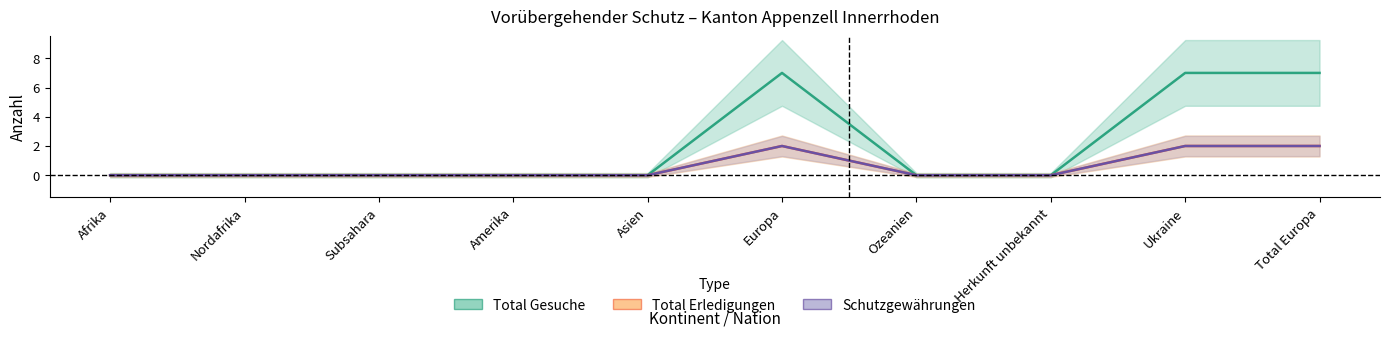

Which category has the highest value in the Total Erledigungen series?

Europa